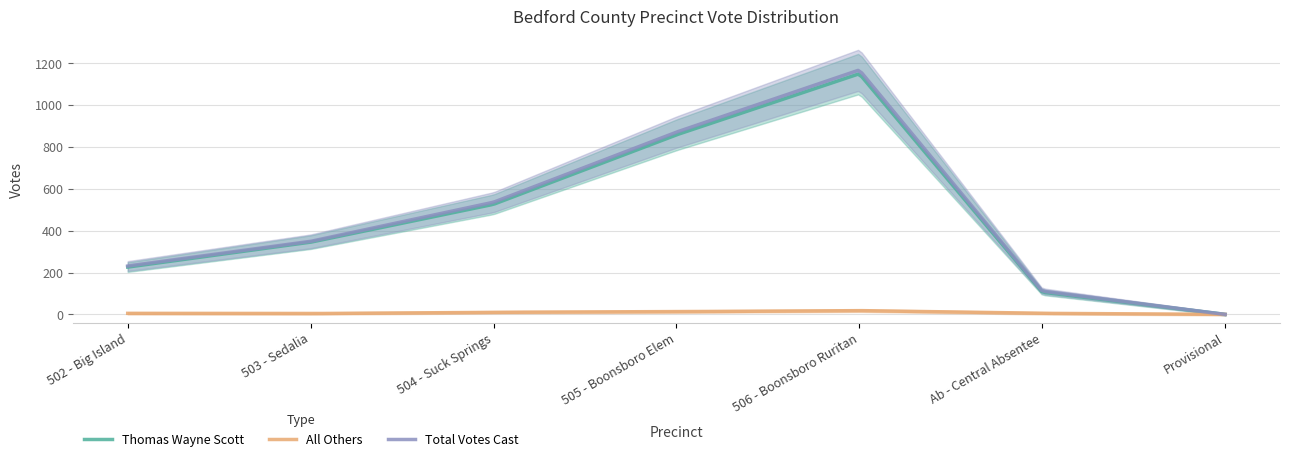

Which category has the highest value in the Thomas Wayne Scott series?

506 - Boonsboro Ruritan